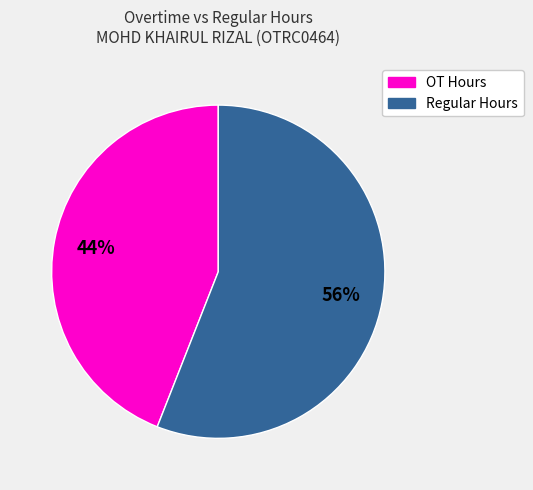

To the nearest percent, what is the average slice percentage?

50%